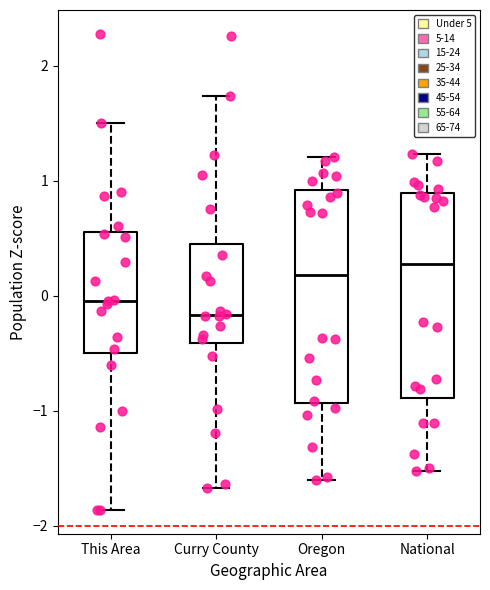

Where does the lower whisker of the box for This Area end on the y-axis? The values are not printed on the chart, so give them approximately, as read against the axis.

-1.9